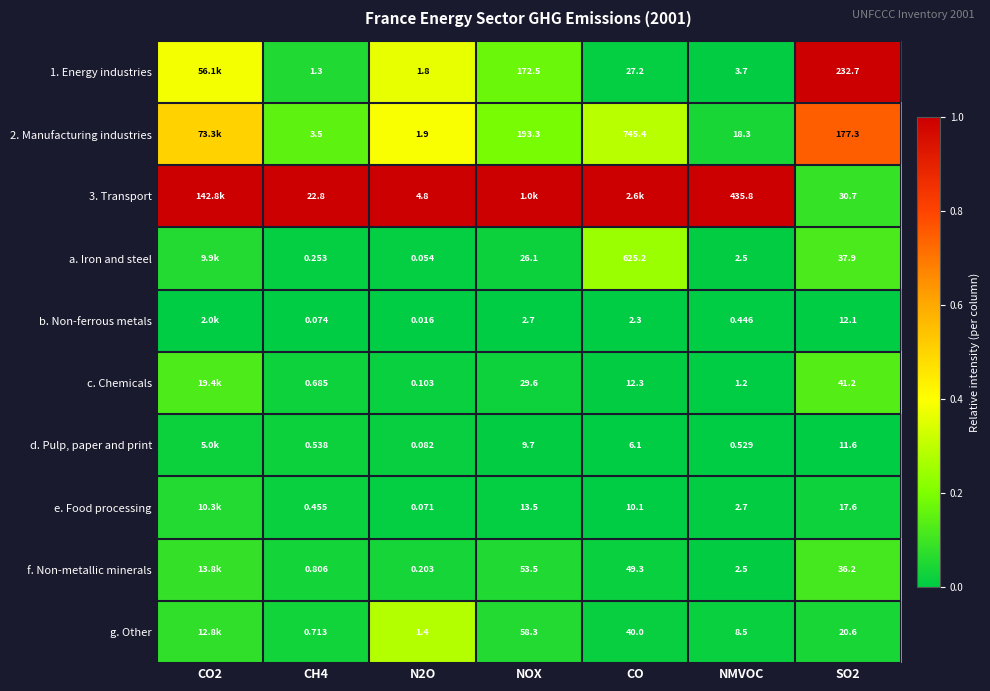

Is the value of a. Iron and steel at SO2 greater than the value of f. Non-metallic minerals at NOX?

No